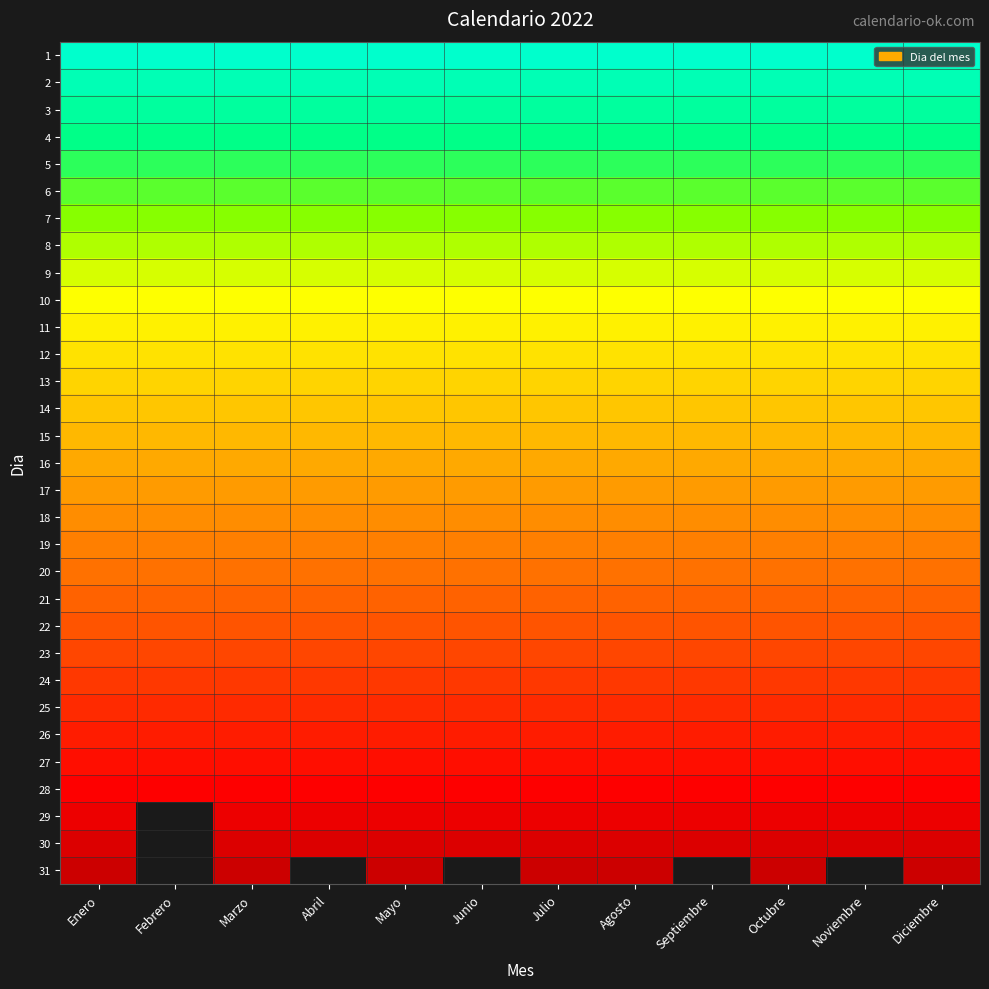

Rank the categories by 14 value from lowest to highest.

Enero, Febrero, Marzo, Abril, Mayo, Junio, Julio, Agosto, Septiembre, Octubre, Noviembre, Diciembre